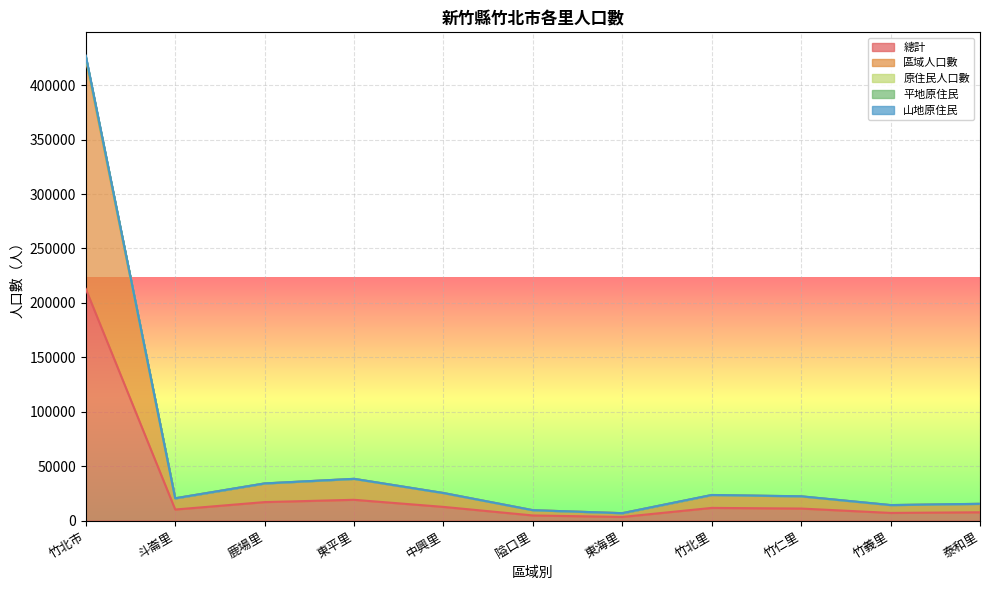

Reading left to right, transcribe all the data shown in this chart.

總計: 竹北市=212893	斗崙里=10280	鹿場里=17102	東平里=19210	中興里=12694	隘口里=4826	東海里=3449	竹北里=11773	竹仁里=11171	竹義里=7157	泰和里=7739
區域人口數: 竹北市=424418	斗崙里=20508	鹿場里=34151	東平里=38355	中興里=25318	隘口里=9631	東海里=6859	竹北里=23437	竹仁里=22245	竹義里=14238	泰和里=15404
原住民人口數: 竹北市=427154	斗崙里=20612	鹿場里=34257	東平里=38485	中興里=25458	隘口里=9673	東海里=6937	竹北里=23655	竹仁里=22439	竹義里=14390	泰和里=15552
平地原住民: 竹北市=426430	斗崙里=20596	鹿場里=34233	東平里=38443	中興里=25419	隘口里=9662	東海里=6925	竹北里=23600	竹仁里=22396	竹義里=14354	泰和里=15501
山地原住民: 竹北市=425786	斗崙里=20560	鹿場里=34204	東平里=38420	中興里=25388	隘口里=9652	東海里=6898	竹北里=23546	竹仁里=22342	竹義里=14314	泰和里=15478